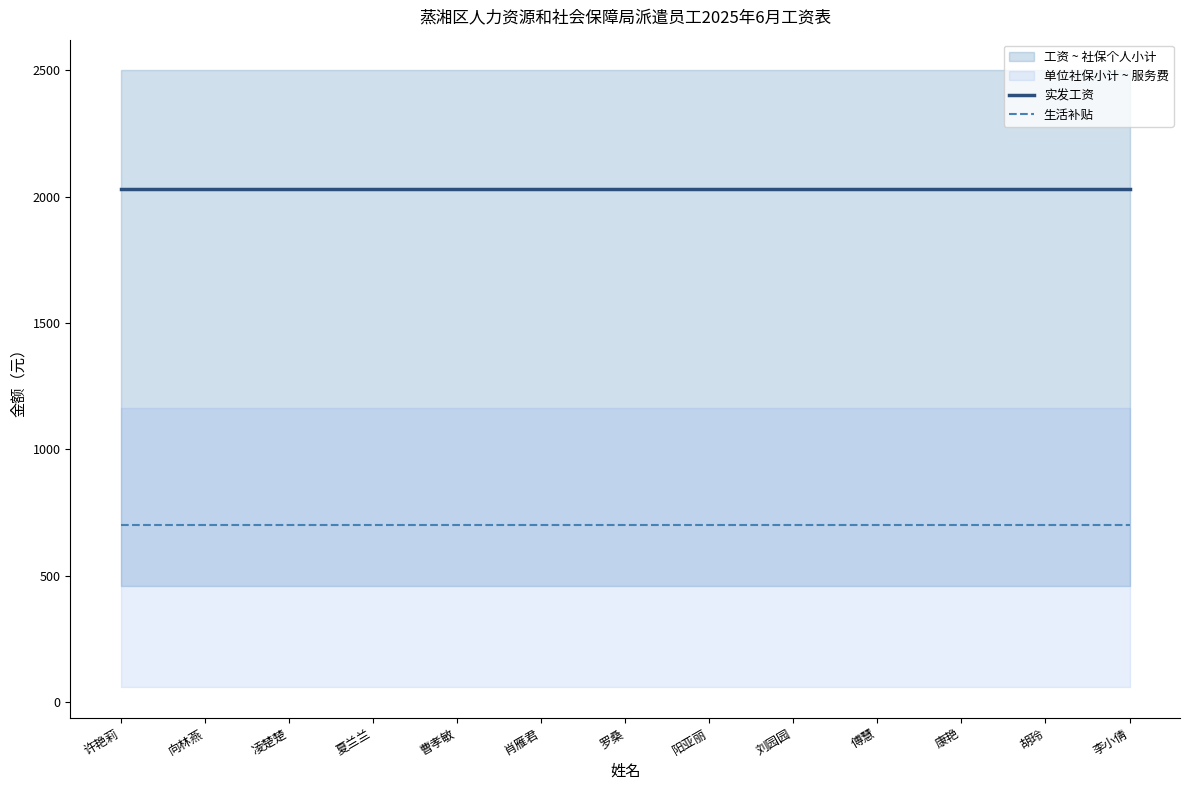

Reading left to right, transcribe all the data shown in this chart.

实发工资: 2032.3	2032.3	2032.3	2032.3	2032.3	2032.3	2032.3	2032.3	2032.3	2032.3	2032.3	2032.3	2032.3
生活补贴: 700.0	700.0	700.0	700.0	700.0	700.0	700.0	700.0	700.0	700.0	700.0	700.0	700.0